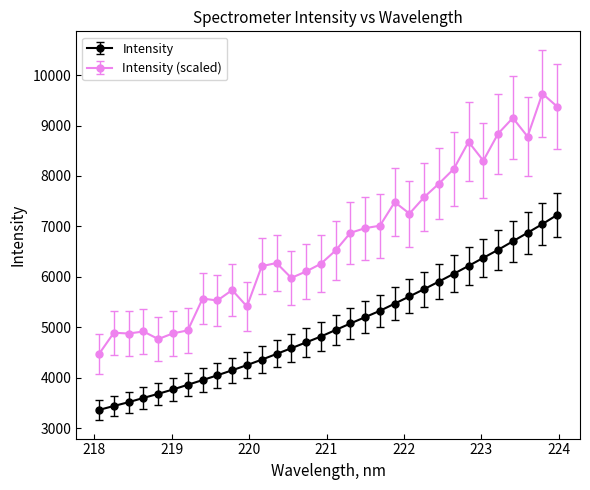

Which series has the largest total across all categories?

Intensity (scaled)